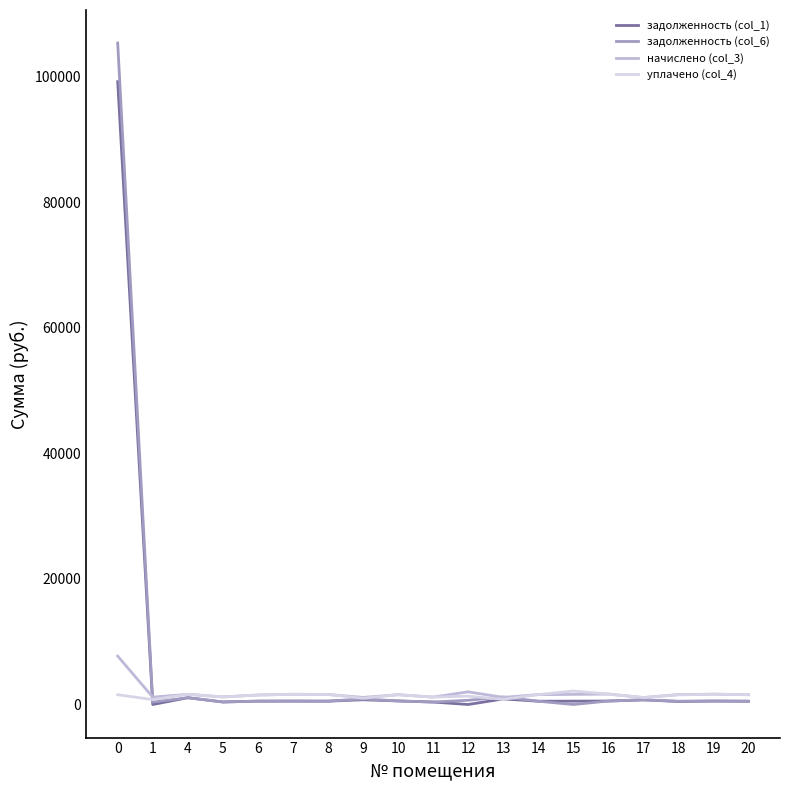

What is the difference between the задолженность (col_1) values at 17 and 15?

204.0